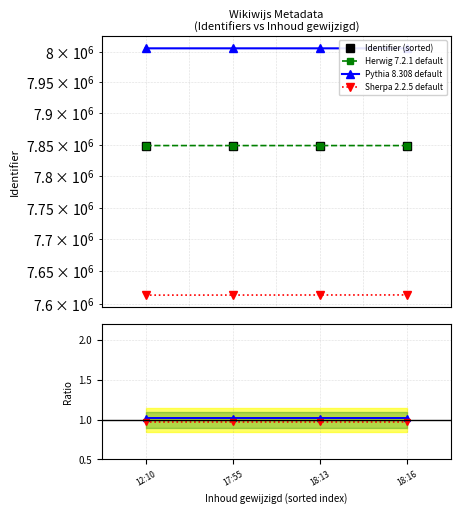

True or false: Herwig 7.2.1 default and Identifier (sorted) cross at least once.

False